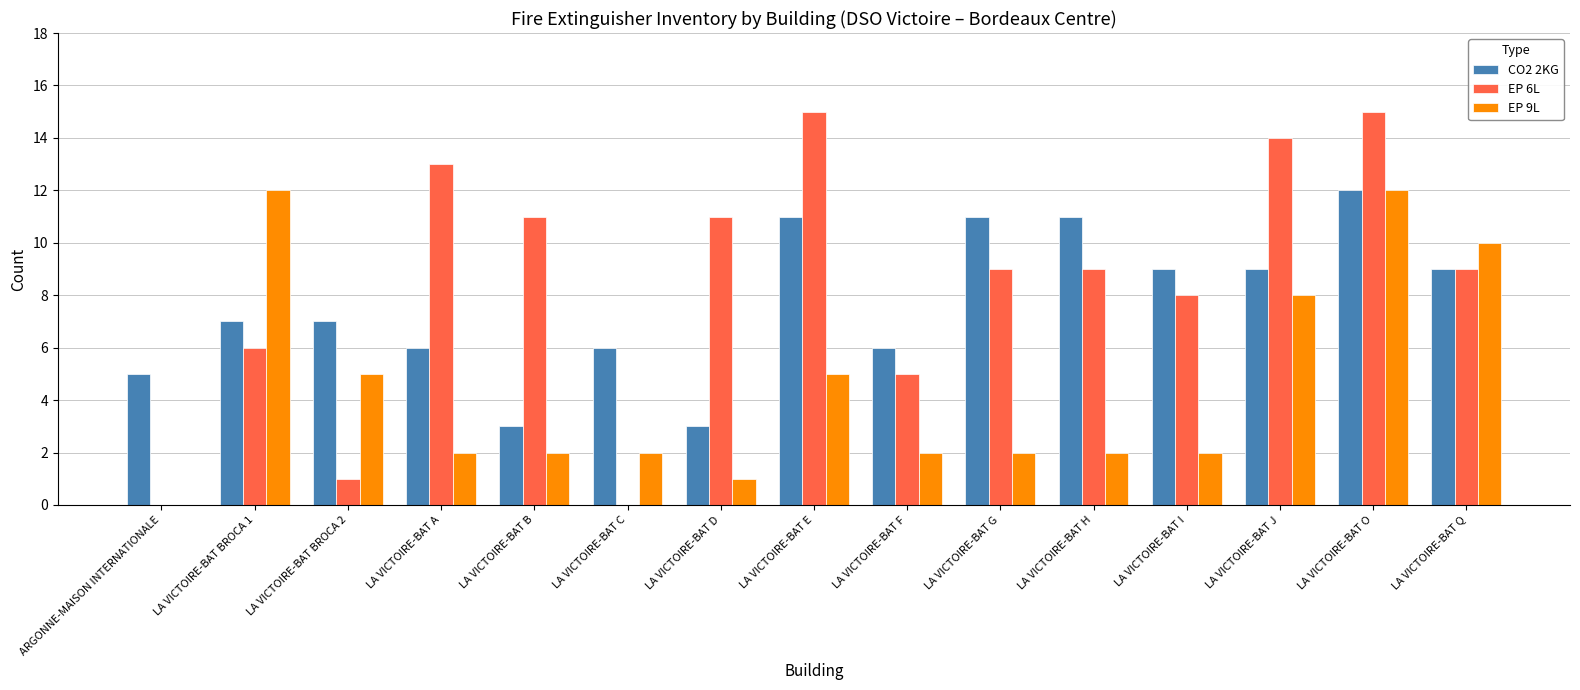

At which label does CO2 2KG reach its peak?

LA VICTOIRE-BAT O